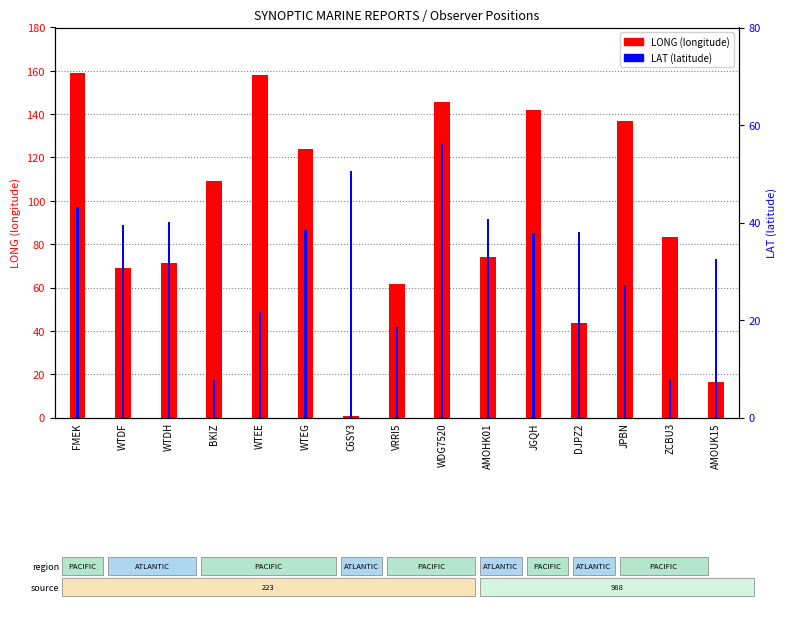

What is the average value of the LAT (latitude) series?

33.3